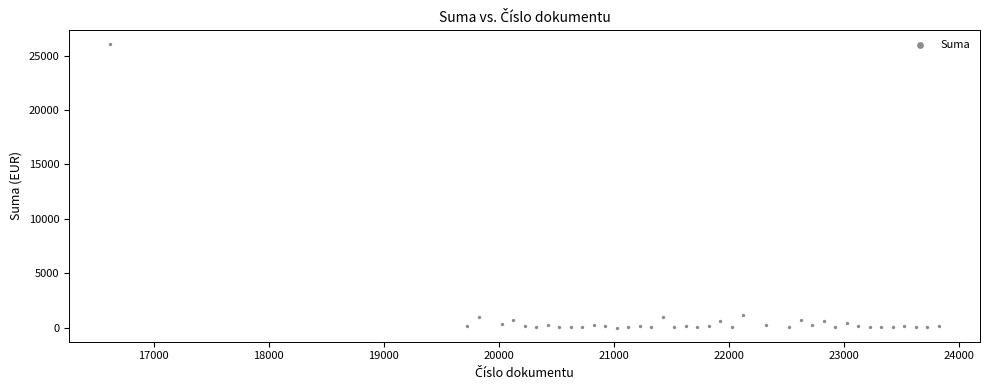

What is the range of X values (max minus min)?

7200.0